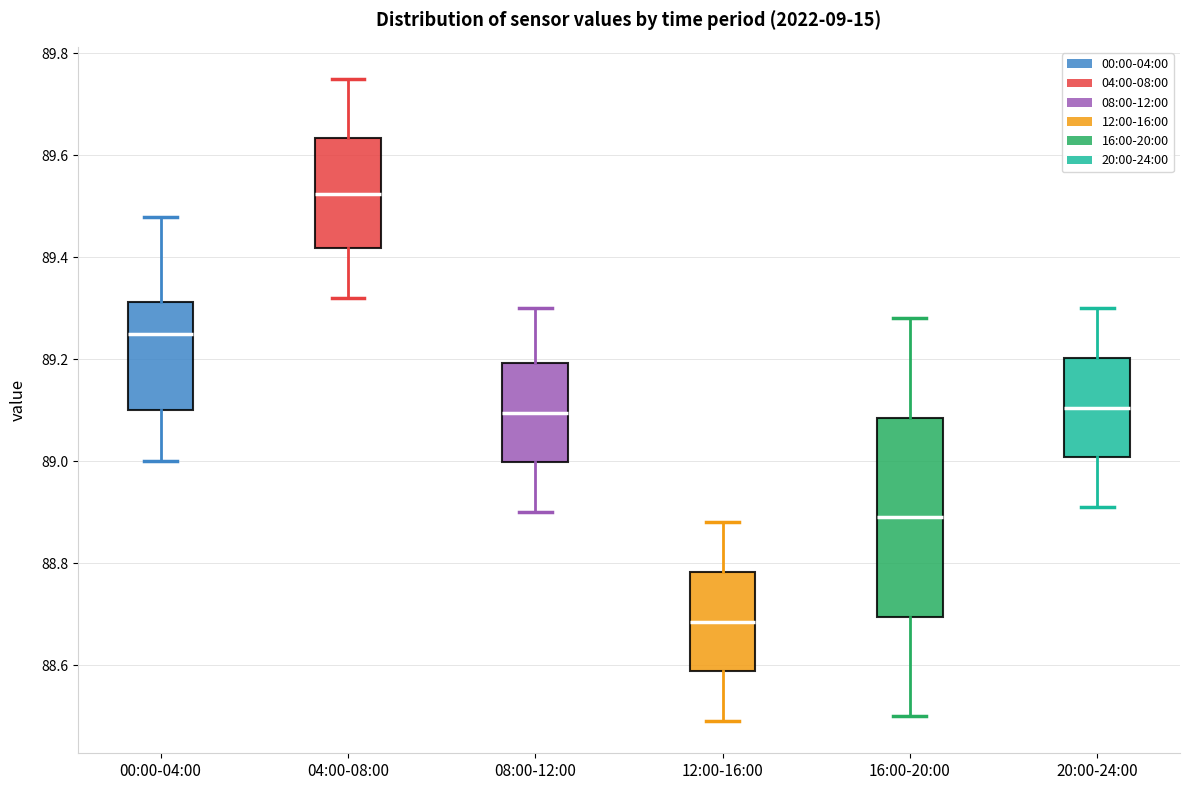

Reading left to right, read every box against the y-axis: the position of its median line, the range the box covers, and the ends of its whiskers. The values are not printed on the chart, so give them approximately, as read against the axis.

00:00-04:00: median 89.26, box 89.10 to 89.32, whiskers 89.00 to 89.48
04:00-08:00: median 89.52, box 89.42 to 89.64, whiskers 89.32 to 89.76
08:00-12:00: median 89.10, box 89.00 to 89.20, whiskers 88.90 to 89.30
12:00-16:00: median 88.68, box 88.58 to 88.78, whiskers 88.50 to 88.88
16:00-20:00: median 88.90, box 88.70 to 89.08, whiskers 88.50 to 89.28
20:00-24:00: median 89.10, box 89.00 to 89.20, whiskers 88.92 to 89.30